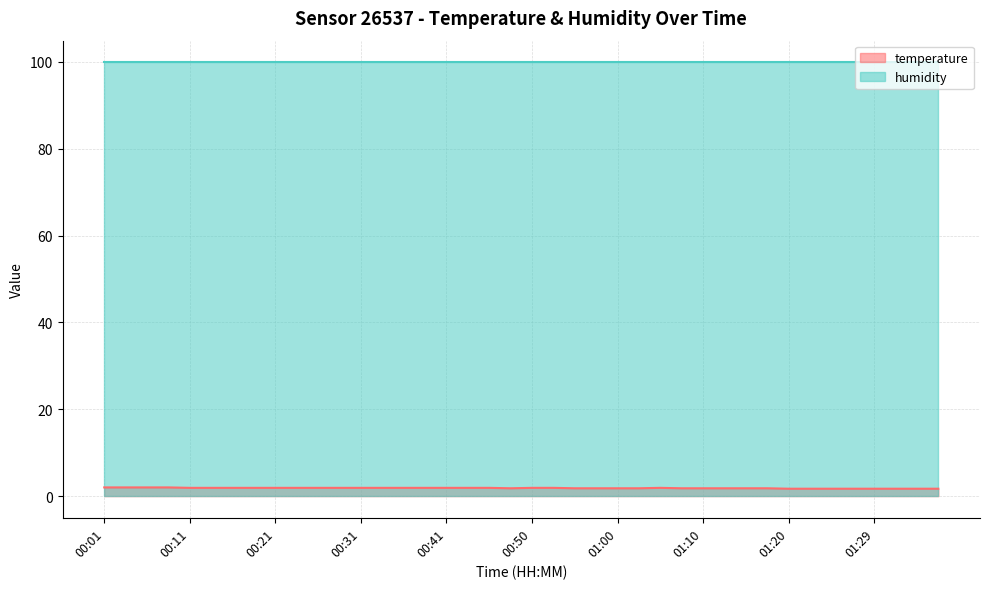

What is the difference between the maximum and minimum values?

0.3